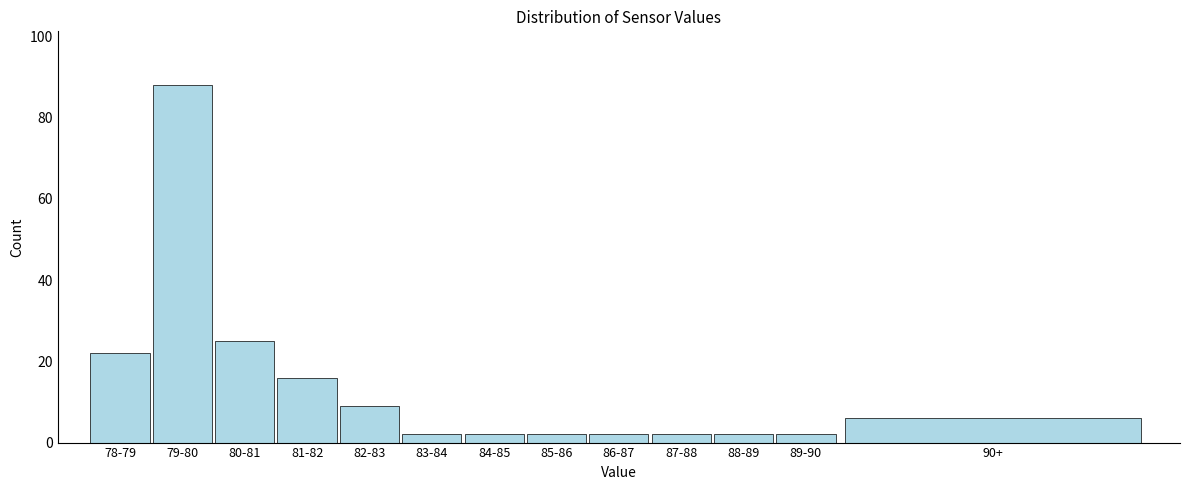

Reading right to left, list all the values displayed in this chart.

90+=6	89-90=2	88-89=2	87-88=2	86-87=2	85-86=2	84-85=2	83-84=2	82-83=9	81-82=16	80-81=25	79-80=88	78-79=22